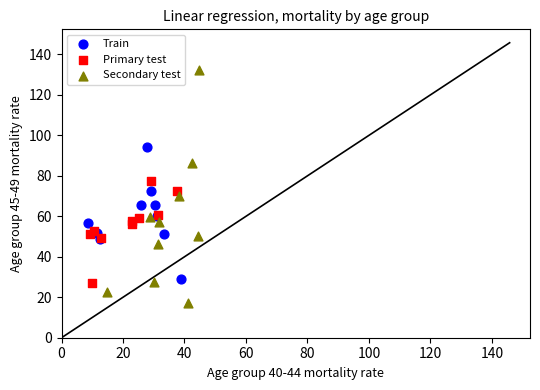

Which series reaches the minimum Y coordinate?

Secondary test